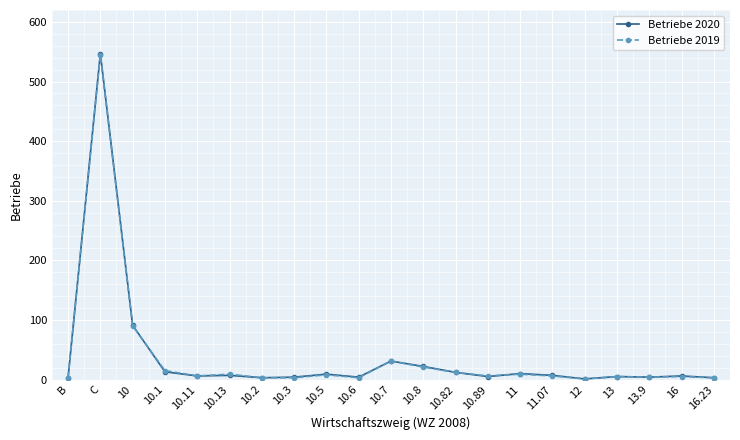

What is the label of the 9th point from the left?

10.5